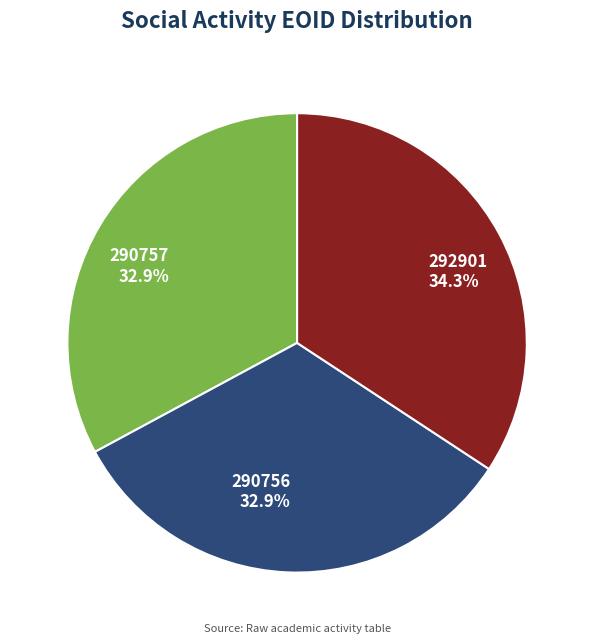

How much of the chart is everything except 290756?

67.1%